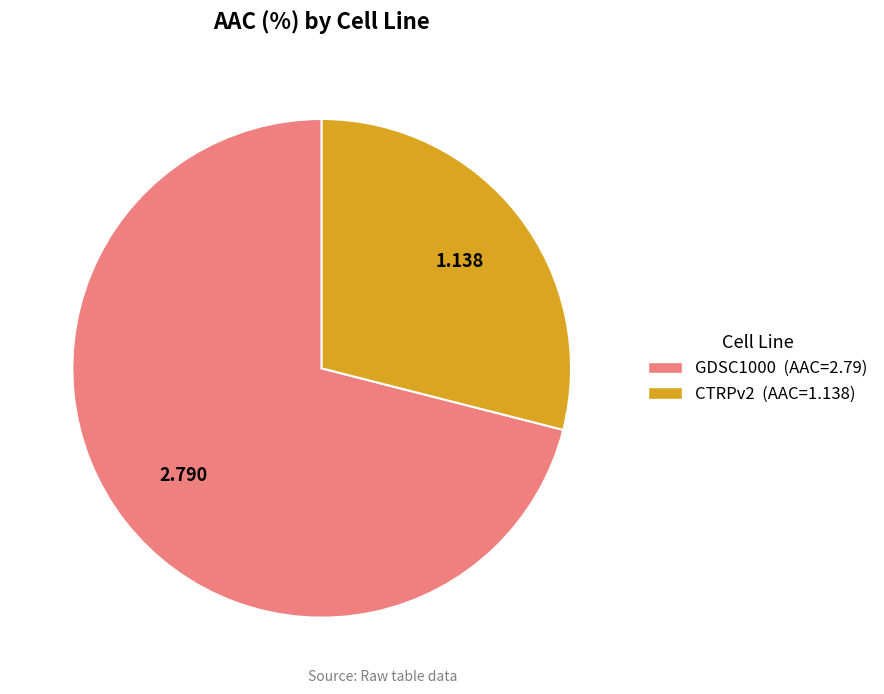

Combined, do GDSC1000 (AAC=2.79) and CTRPv2 (AAC=1.138) account for over 50%?

Yes